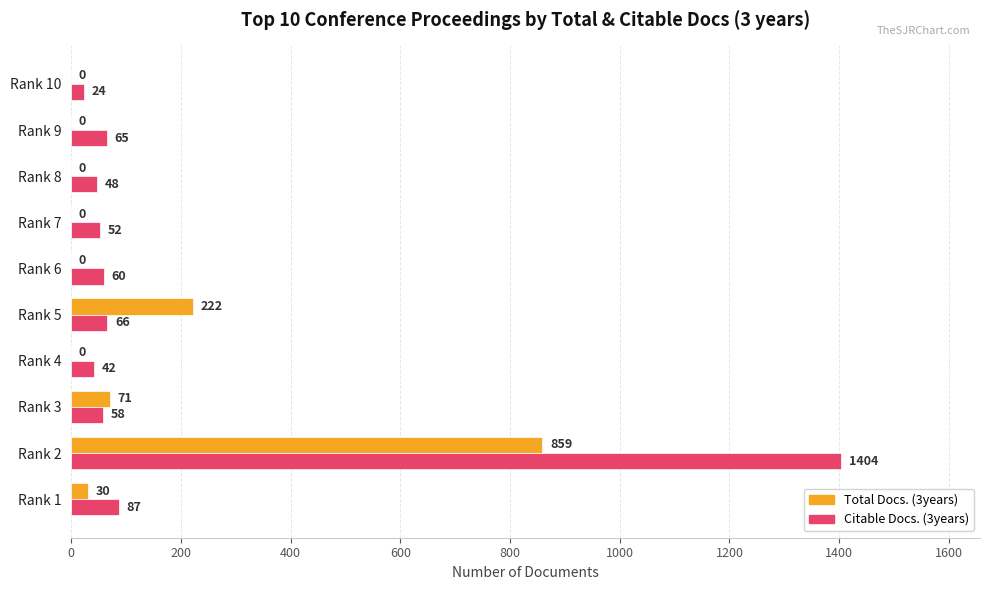

What is the greatest value displayed?

1404